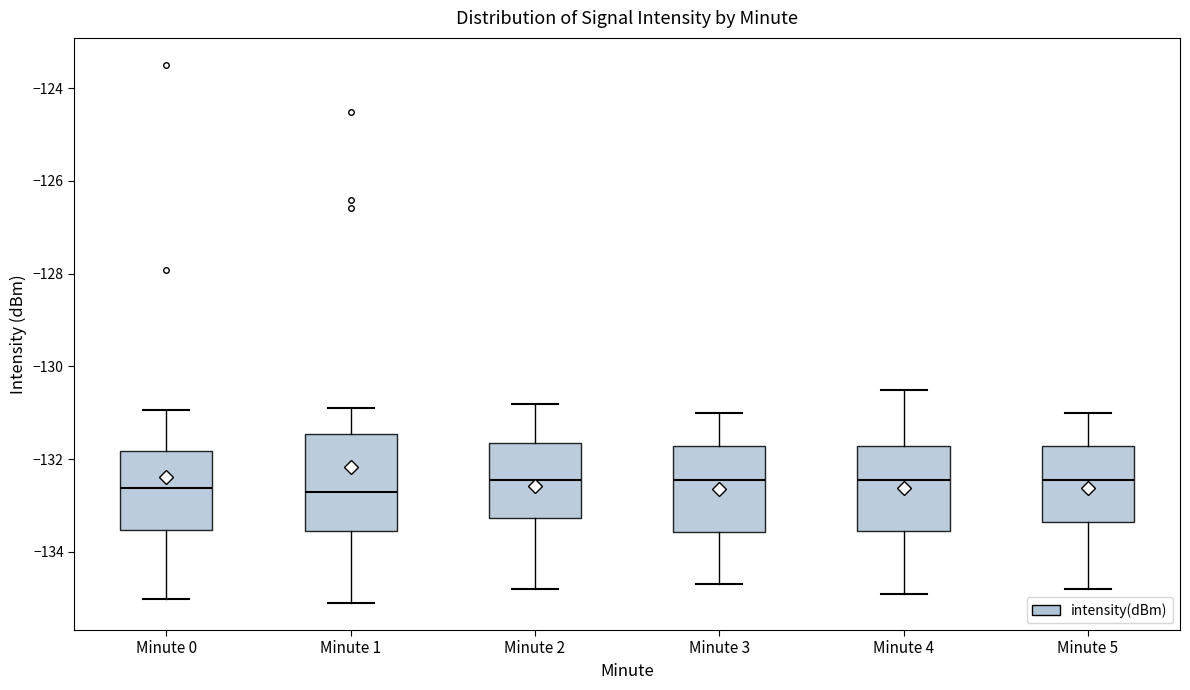

Comparing the boxes themselves (not the whiskers), which one is the tallest?

Minute 1